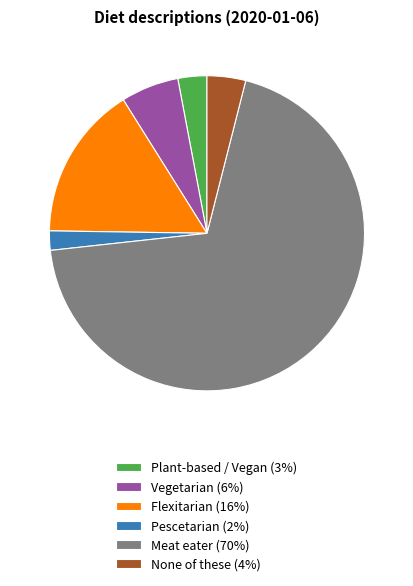

The Plant-based / Vegan slice represents 10% of the pie. True or false?

False